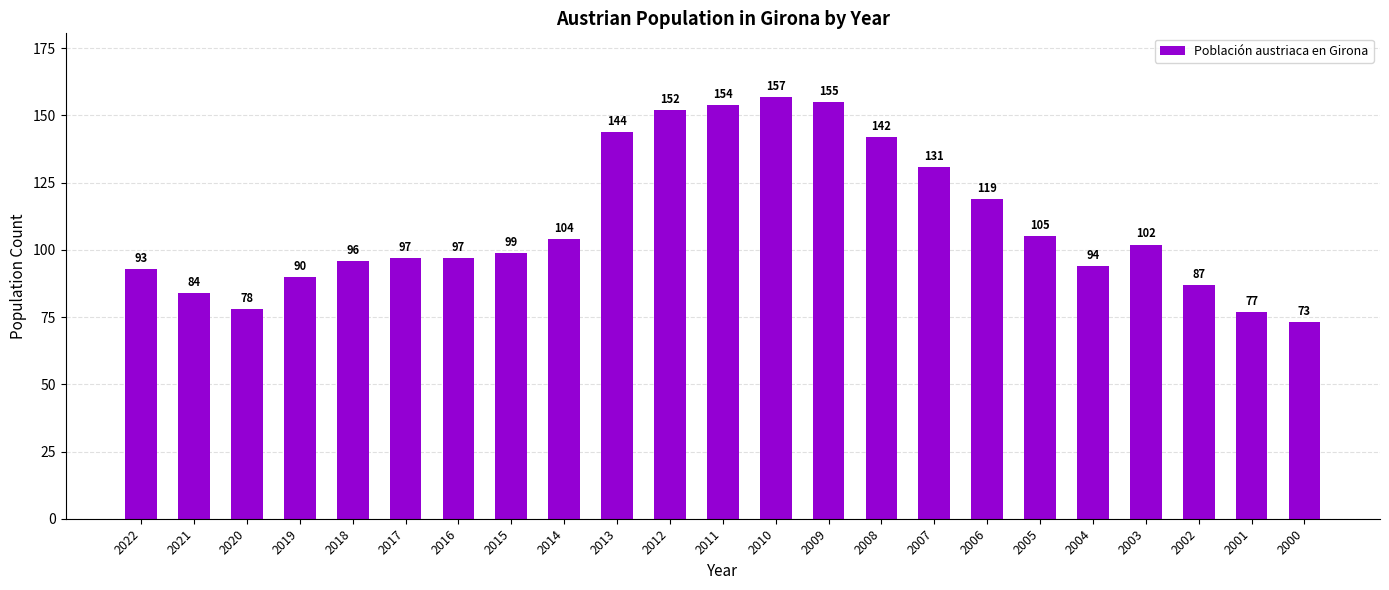

True or false: the data shows 97 at 2016.

True